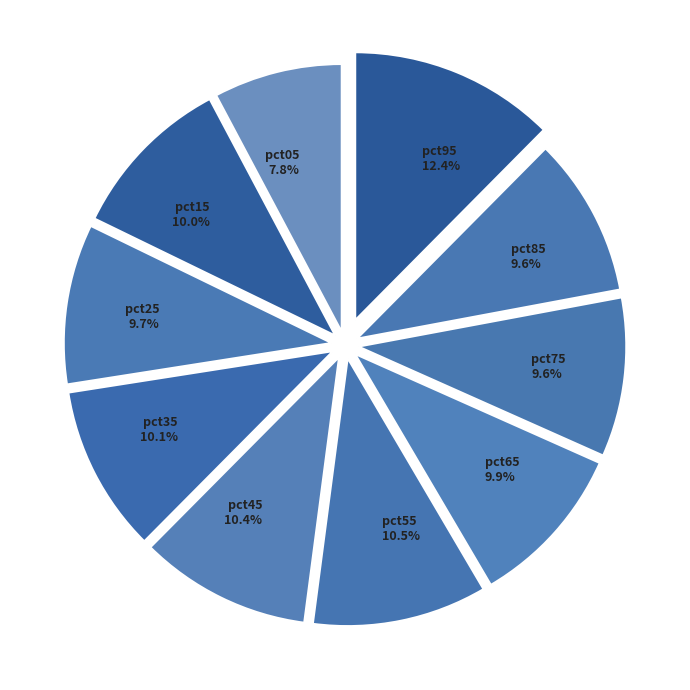

How many segments does this pie chart have?

10